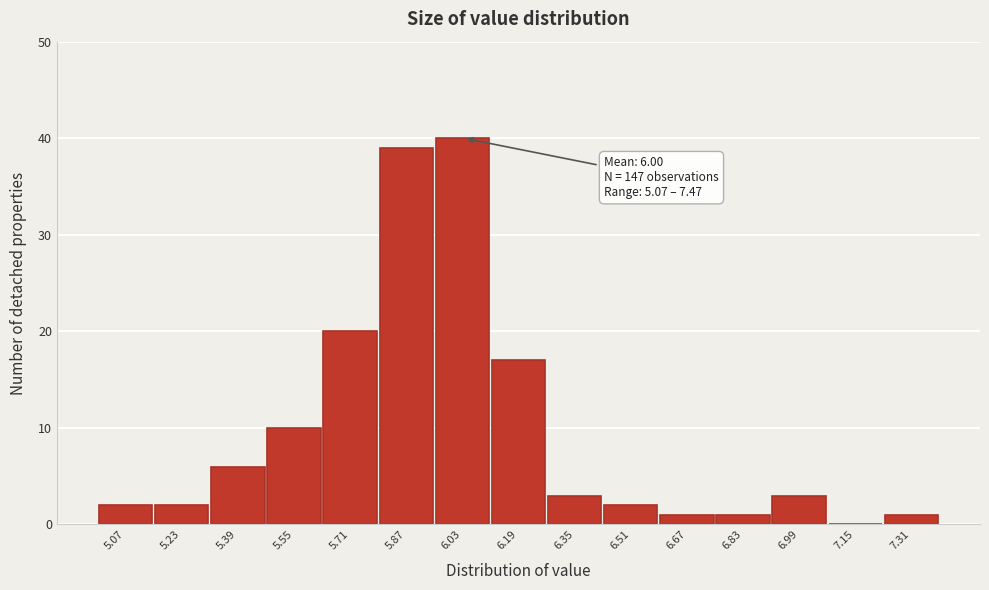

Reading left to right, transcribe all the data shown in this chart.

5.07=2	5.23=2	5.39=6	5.55=10	5.71=20	5.87=39	6.03=40	6.19=17	6.35=3	6.51=2	6.67=1	6.83=1	6.99=3	7.15=0	7.31=1